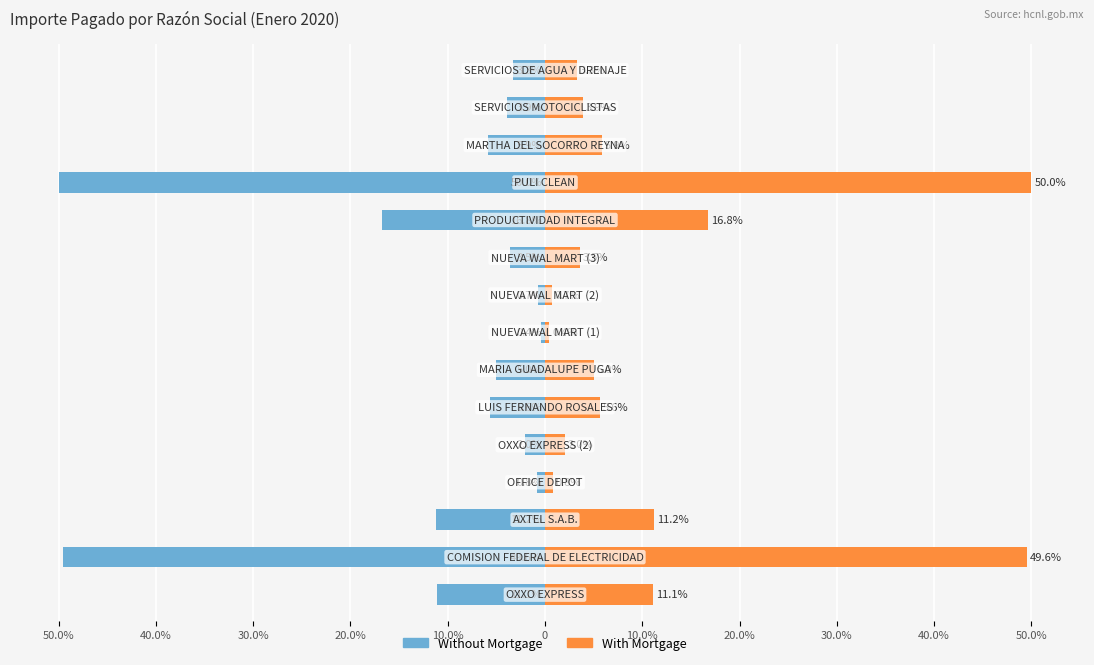

List the series in order of their overall mean, lowest first.

Without Mortgage, With Mortgage